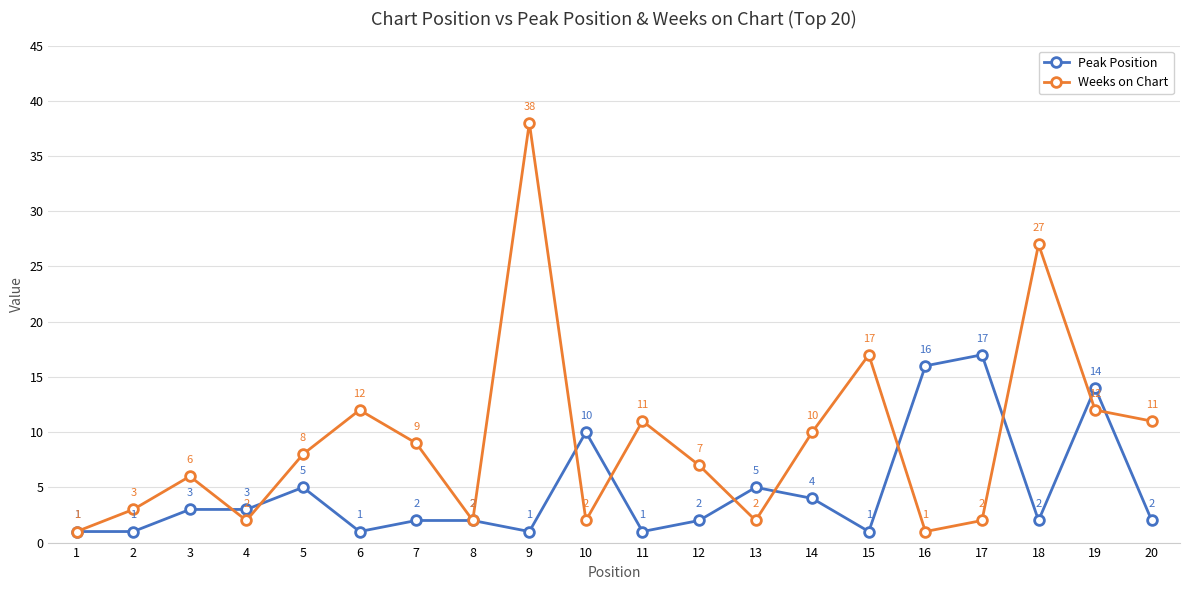

How many categories are shown in the chart?

20